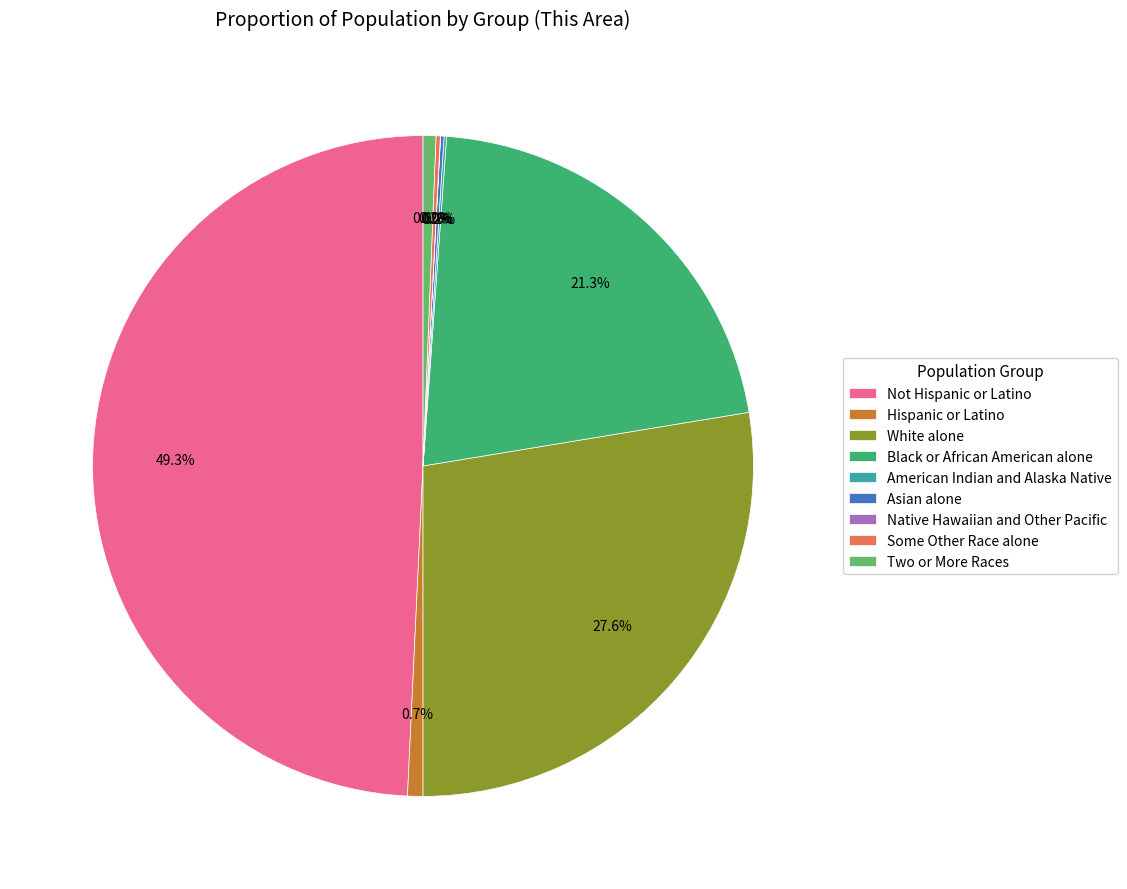

Is Two or More Races the majority of the pie?

No